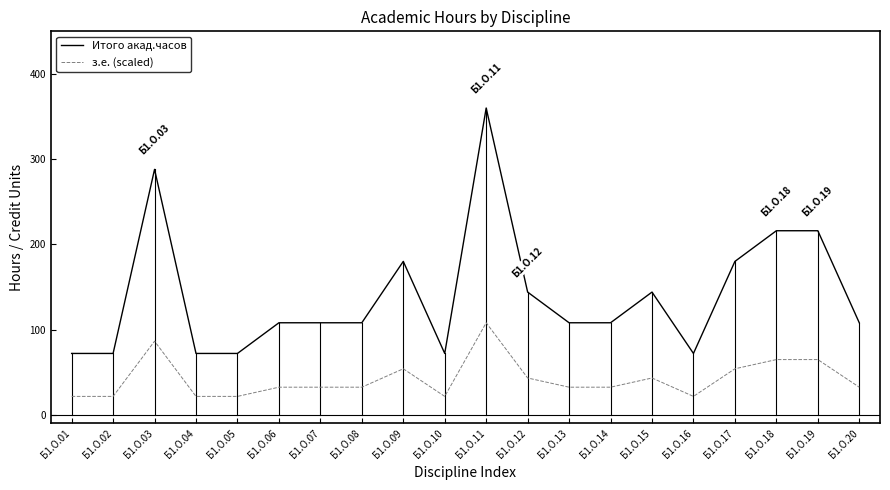

What is the difference between the Итого акад.часов values at Б1.О.05 and Б1.О.03?

216.0